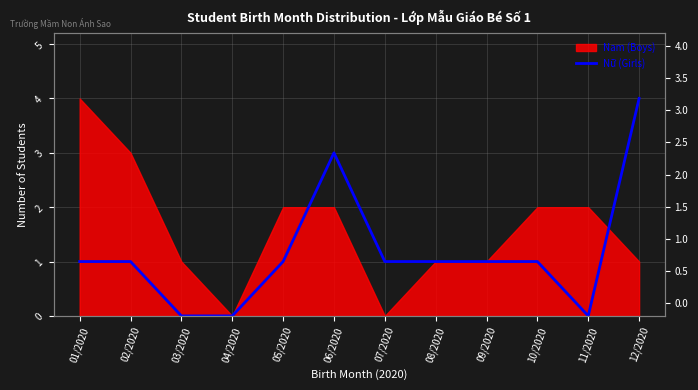

List the labels in order of value, smallest first.

03/2020, 04/2020, 11/2020, 01/2020, 02/2020, 05/2020, 07/2020, 08/2020, 09/2020, 10/2020, 06/2020, 12/2020